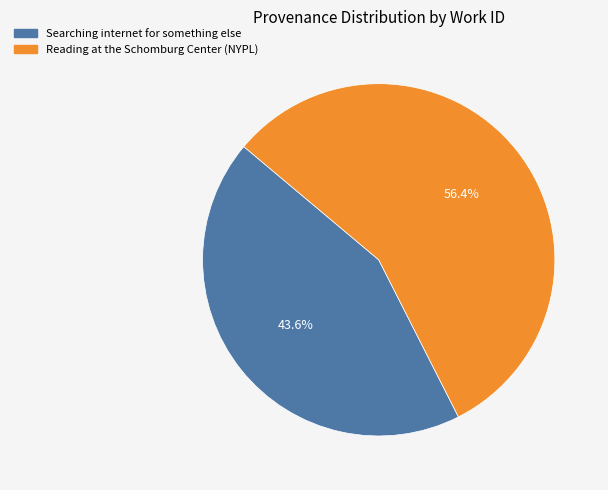

Which category has the biggest portion of the pie?

Reading at the Schomburg Center (NYPL)